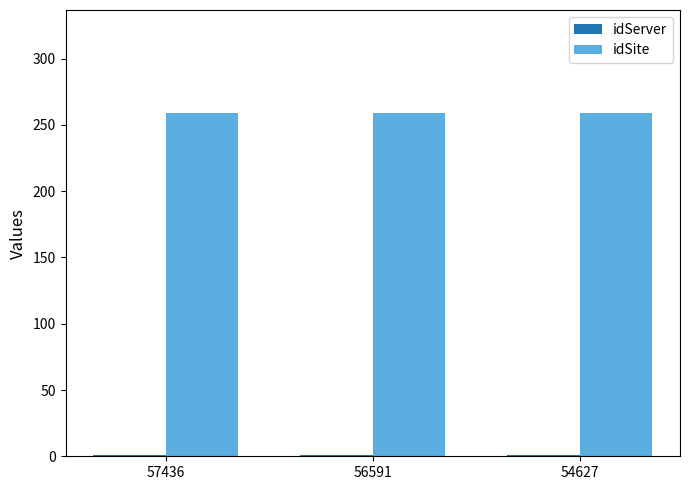

True or false: idSite has a value of 419 at 54627.

False